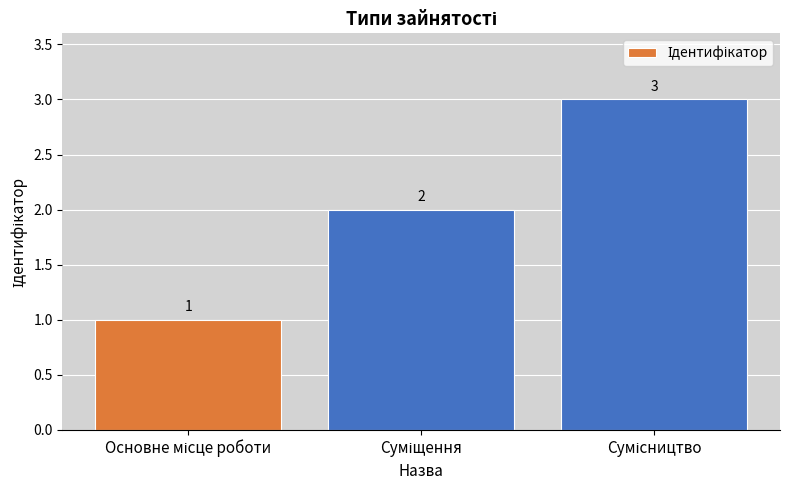

Reading left to right, extract all data points from this chart.

1	2	3